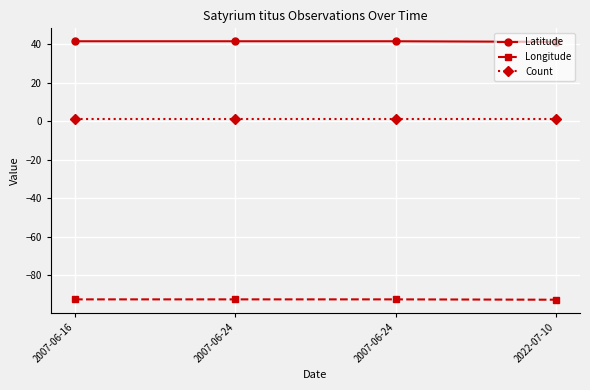

Reading left to right, list all the values displayed in this chart.

Latitude: 2007-06-16=41.5	2007-06-24=41.5	2007-06-24=41.5	2022-07-10=41.2
Longitude: 2007-06-16=-92.5	2007-06-24=-92.5	2007-06-24=-92.5	2022-07-10=-92.6
Count: 2007-06-16=1.0	2007-06-24=1.0	2007-06-24=1.0	2022-07-10=1.0